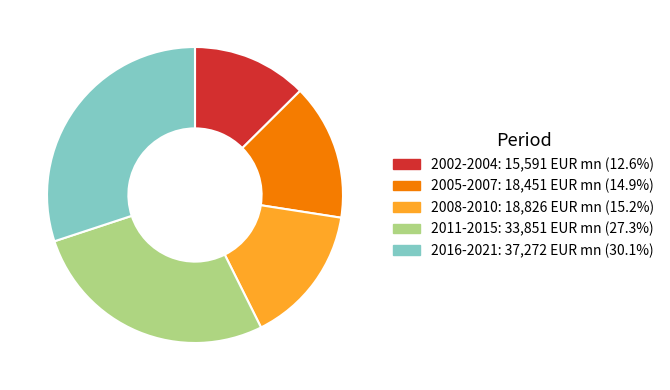

How many slices are in this pie chart?

5